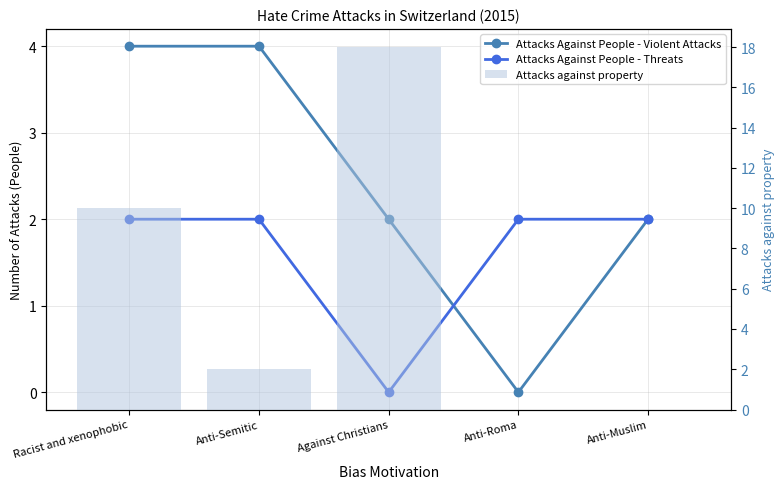

How many distinct data groups are displayed?

3